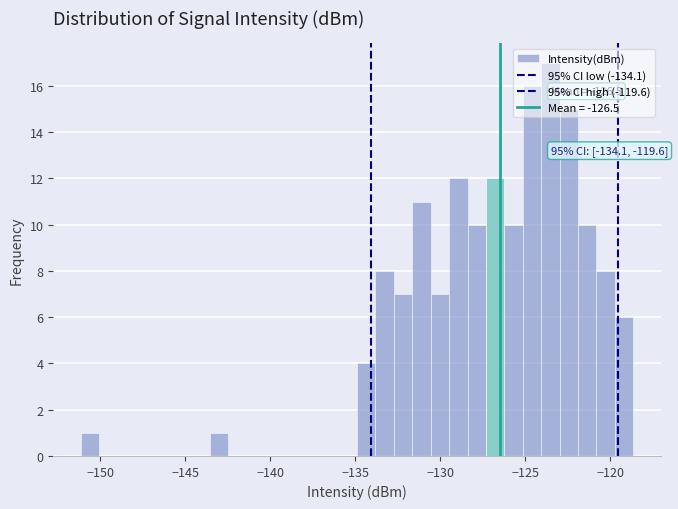

Read against the x-axis, roughly where is the centre of the tallest bar?

-123.5